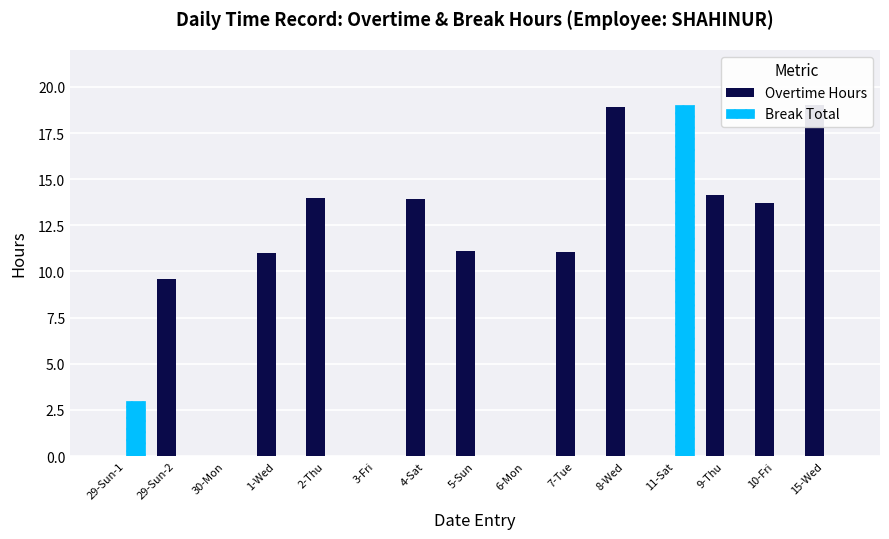

Reading left to right, transcribe all the data shown in this chart.

Overtime Hours: 29-Sun-1=0.0	29-Sun-2=9.6	30-Mon=0.0	1-Wed=11.0	2-Thu=14.0	3-Fri=0.0	4-Sat=13.9	5-Sun=11.1	6-Mon=0.0	7-Tue=11.1	8-Wed=18.9	11-Sat=0.0	9-Thu=14.1	10-Fri=13.7	15-Wed=19.0
Break Total: 29-Sun-1=3.0	29-Sun-2=0.0	30-Mon=0.0	1-Wed=0.0	2-Thu=0.0	3-Fri=0.0	4-Sat=0.0	5-Sun=0.0	6-Mon=0.0	7-Tue=0.0	8-Wed=0.0	11-Sat=19.0	9-Thu=0.0	10-Fri=0.0	15-Wed=0.0